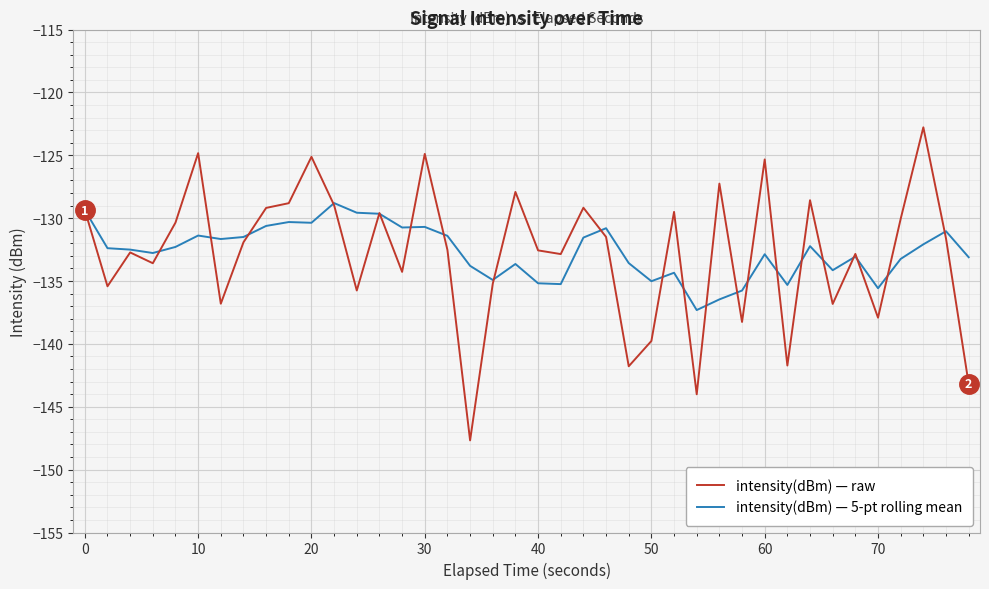

What are all the series names shown in the legend?

intensity(dBm) — raw, intensity(dBm) — 5-pt rolling mean